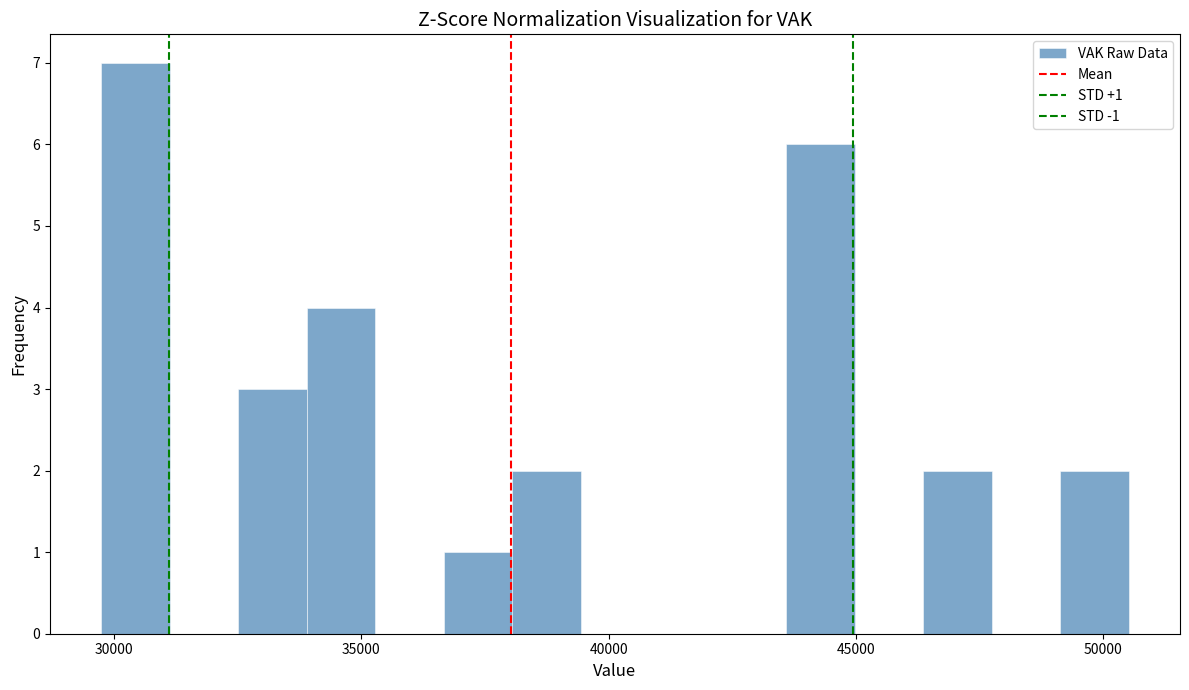

Around what value on the x-axis is the tallest bar? Give the approximate position of its centre, as read against the axis.

30500